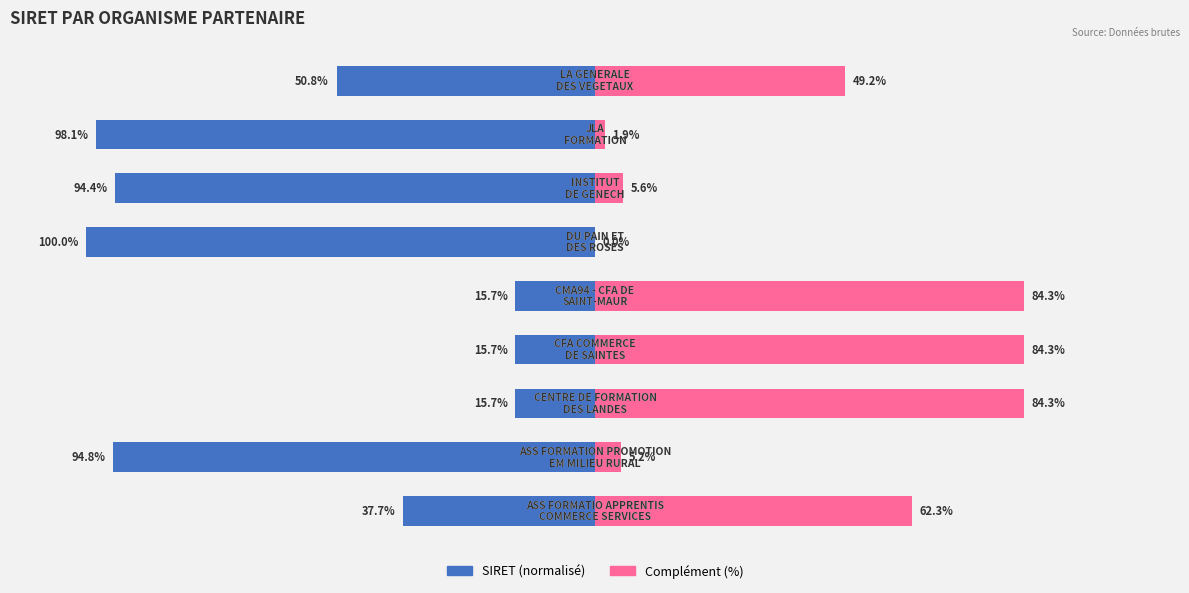

Which series has the largest range (max minus min)?

SIRET (normalisé)